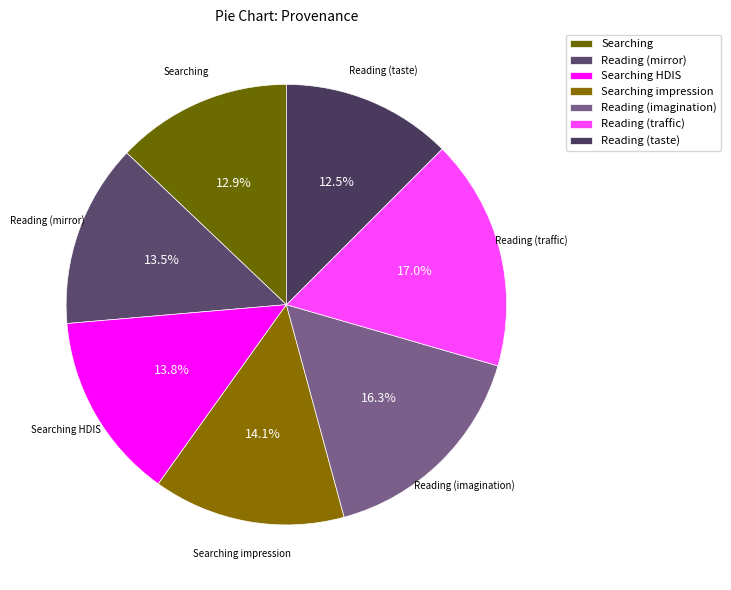

Count the number of slices in the pie.

7